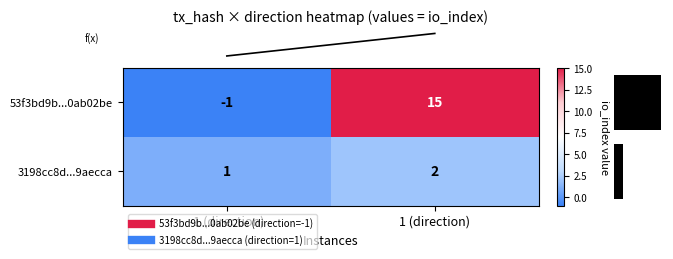

Reading left to right, extract all data points from this chart.

53f3bd9b...0ab02be: -1	15
3198cc8d...9aecca: 1	2